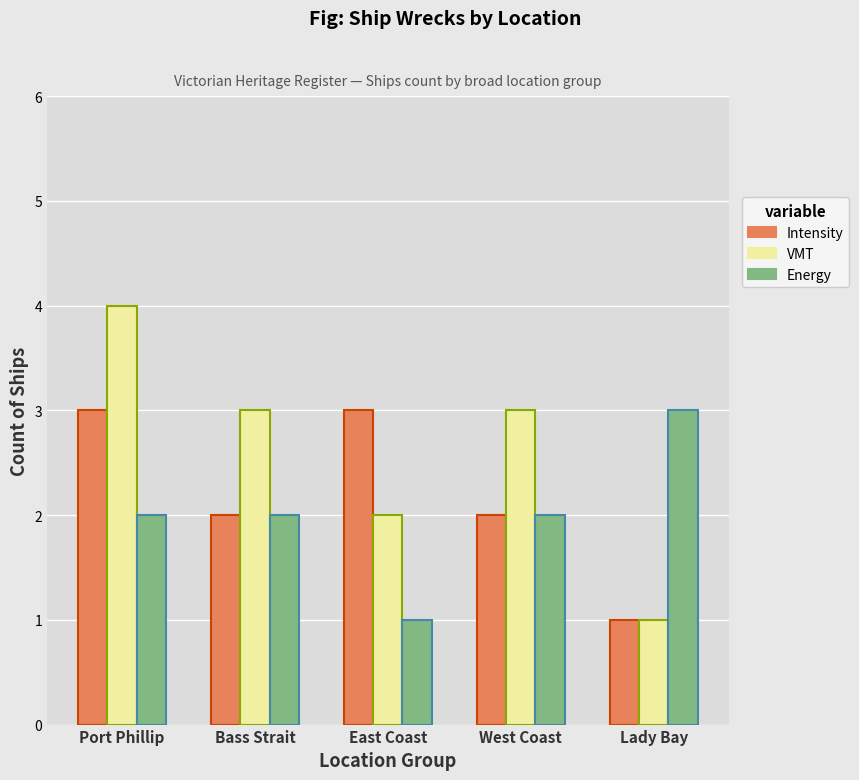

What is the value of the Energy bar at the 2nd from the left?

2